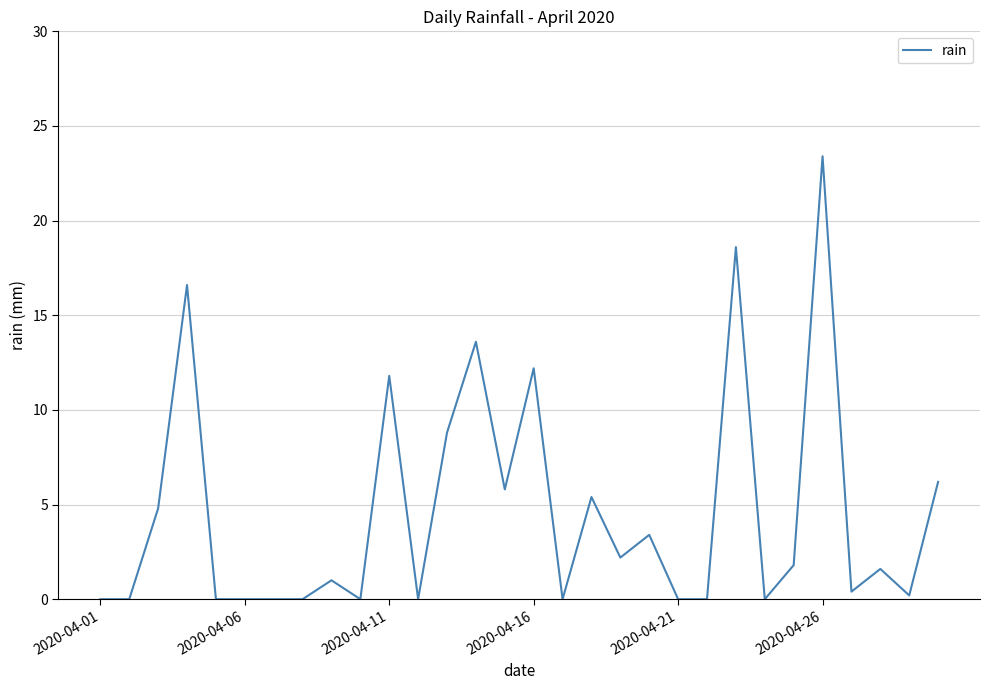

What is the difference between the maximum and minimum values?

23.4